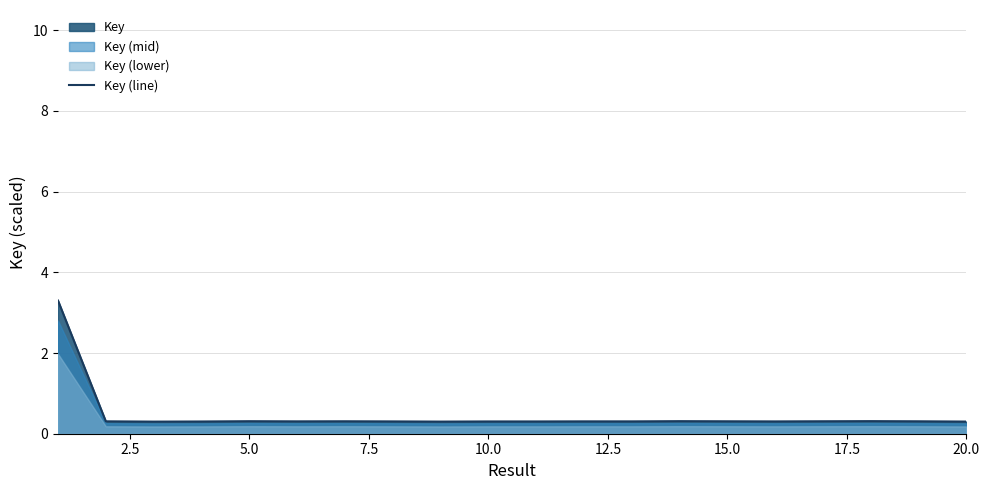

What is the sum of all values?

9.1